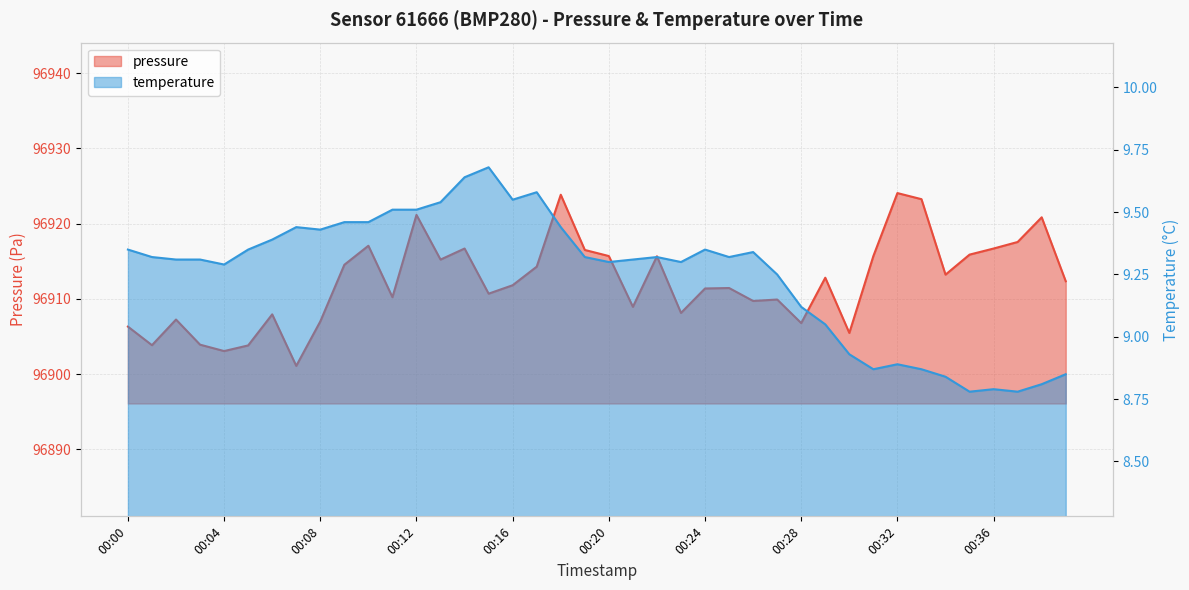

True or false: pressure and temperature cross at least once.

False